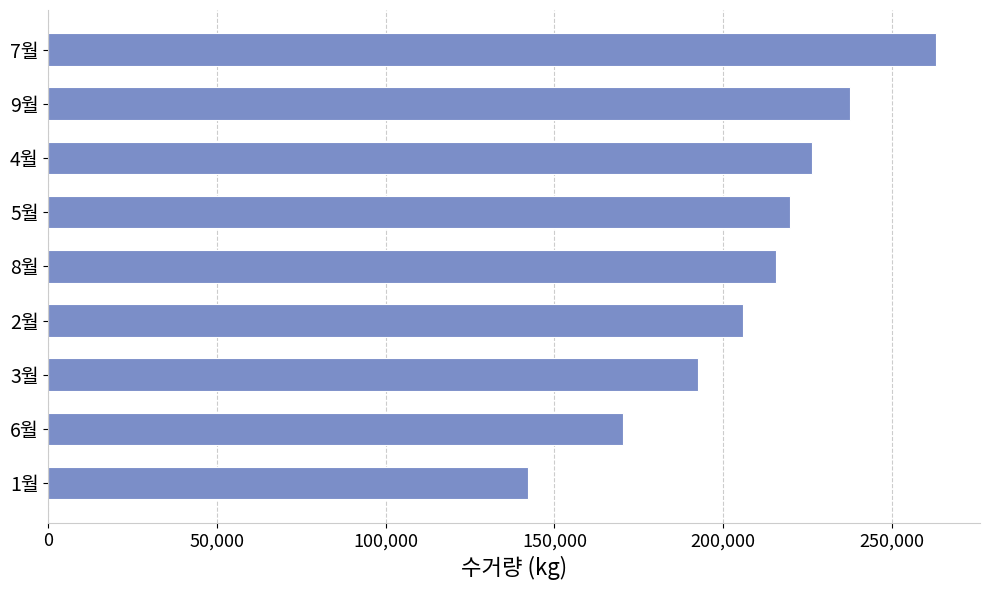

The value at 4월 is 126931. True or false?

False